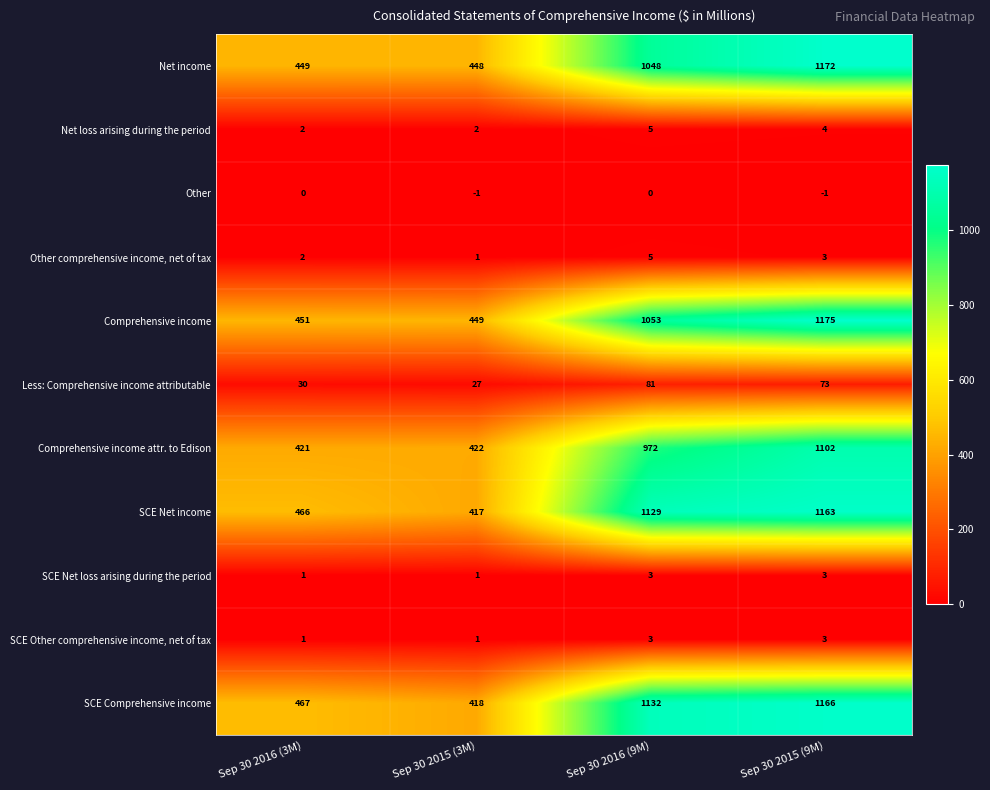

At which label does Other comprehensive income, net of tax first exceed 3?

Sep 30 2016 (9M)